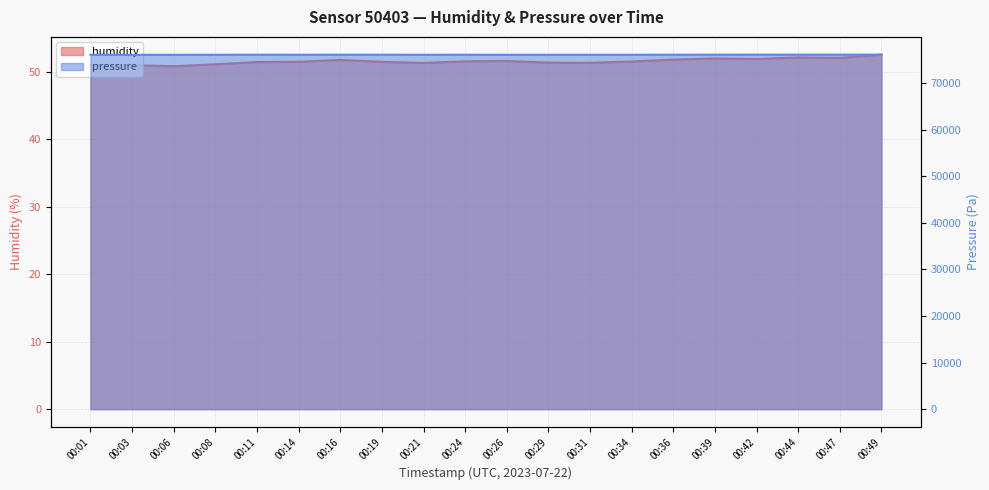

True or false: humidity and pressure intersect in this chart.

False